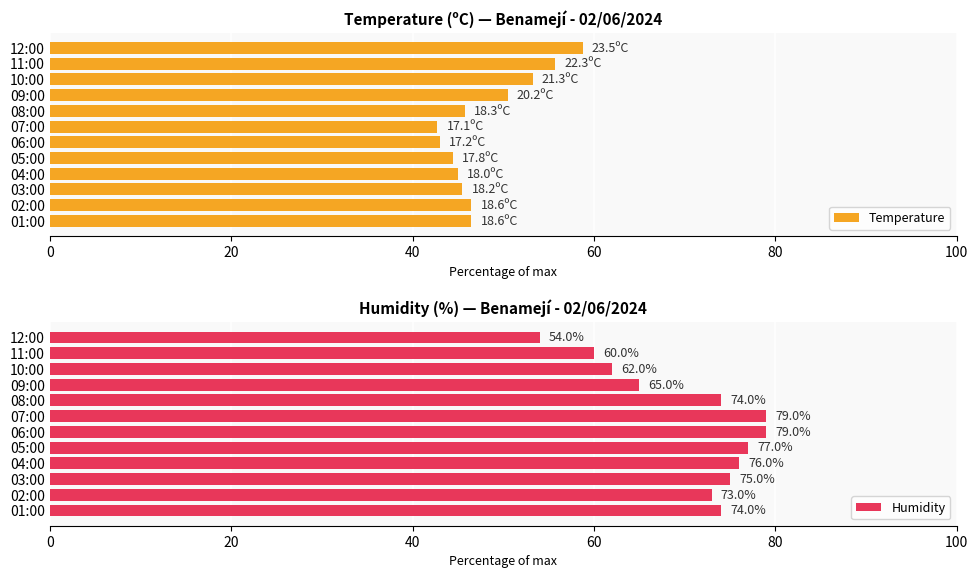

The Temperature series shows 26.4 at 10:00. True or false?

False